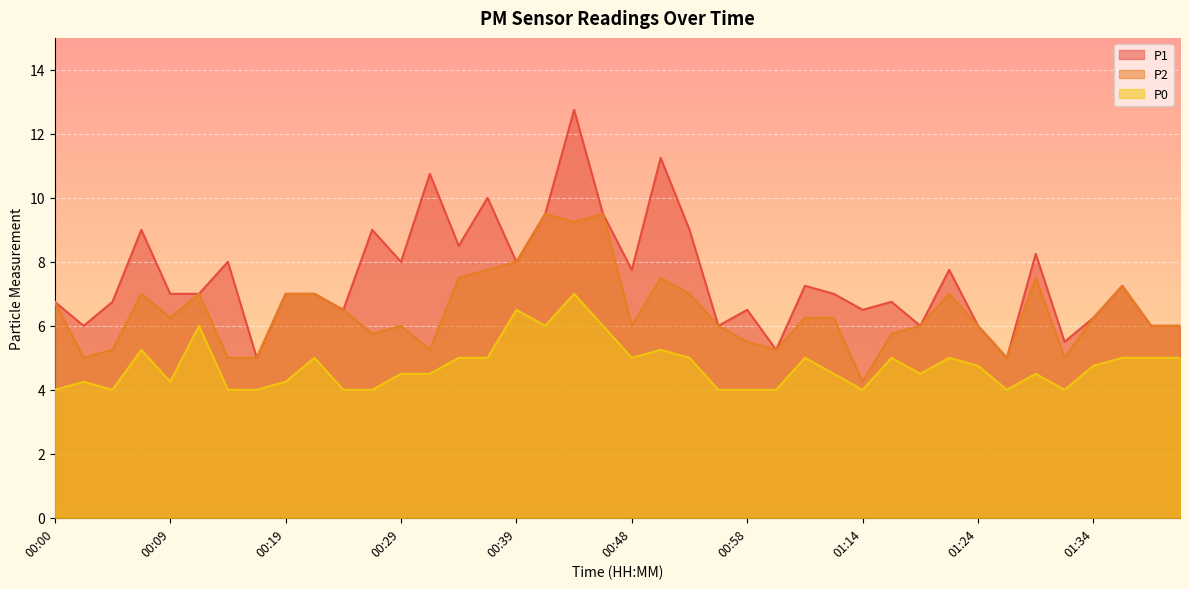

Which series has the largest total across all categories?

P1